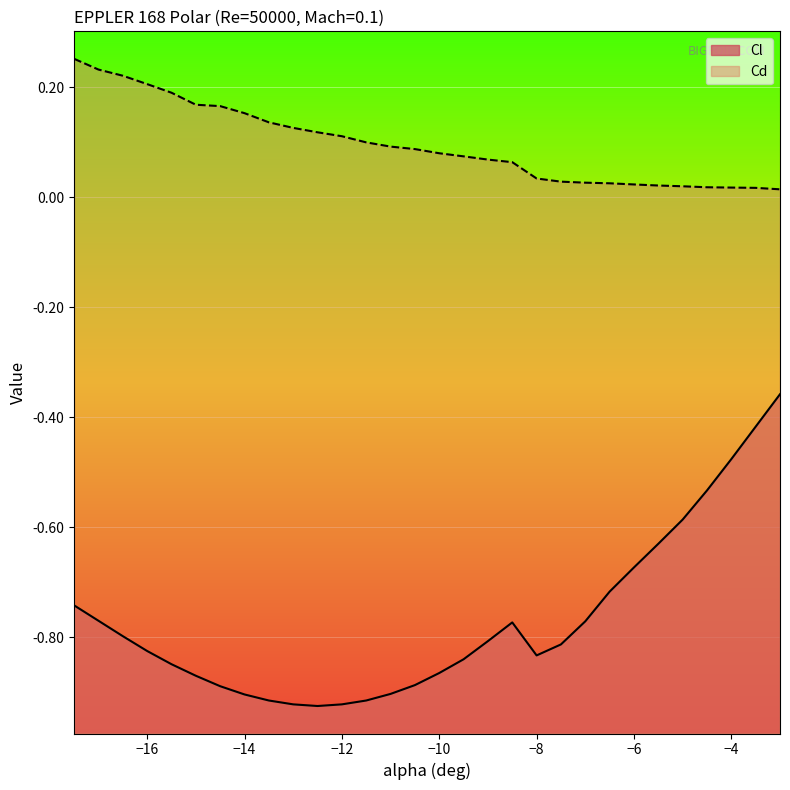

At -12.5, list the series in order from largest to smallest.

Cd, Cl